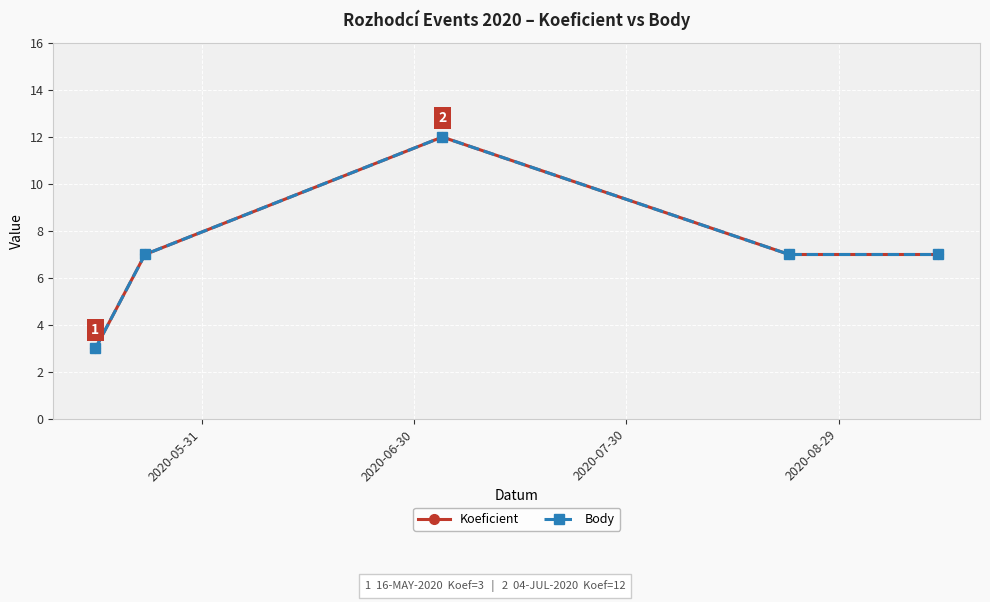

Which series has the largest total across all categories?

Koeficient